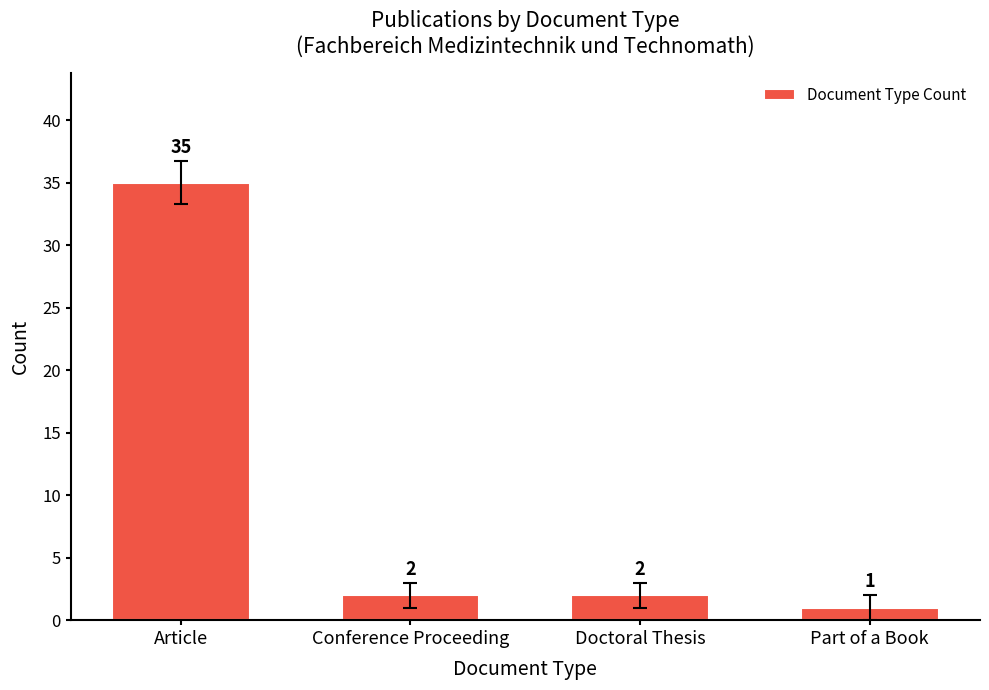

At which category does the chart reach its minimum across all series?

Part of a Book